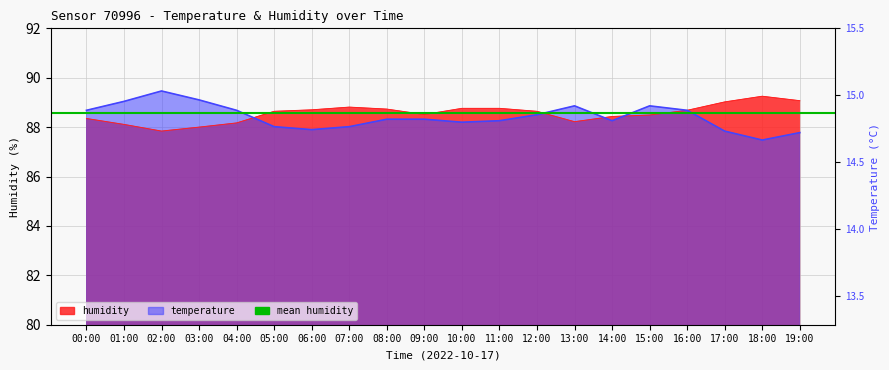

Is the value of humidity at 03:00 greater than the value of temperature at 05:00?

No